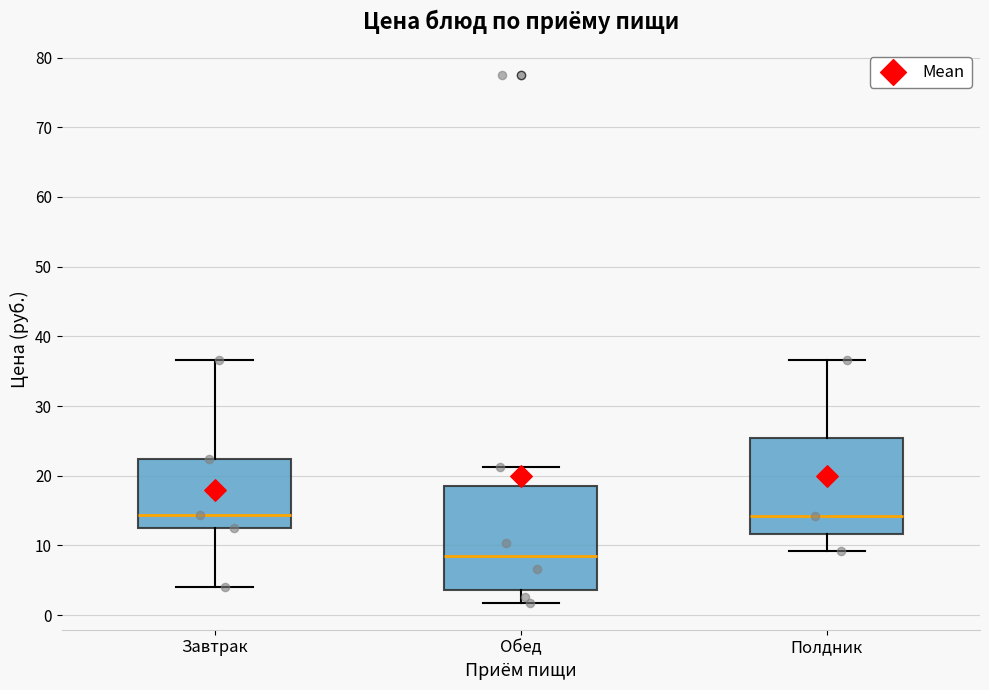

Reading left to right, read every box against the y-axis: the position of its median line, the range the box covers, and the ends of its whiskers. The values are not printed on the chart, so give them approximately, as read against the axis.

Завтрак: median 14, box 13 to 22, whiskers 4 to 37
Обед: median 9, box 4 to 19, whiskers 2 to 21
Полдник: median 14, box 12 to 25, whiskers 9 to 37